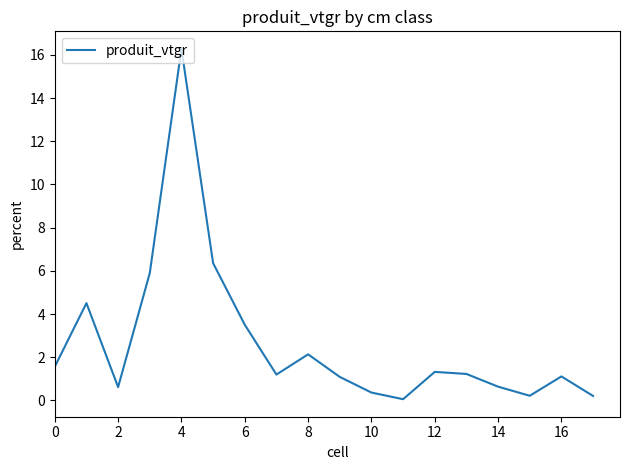

What is the difference between the maximum and minimum values?

16.2